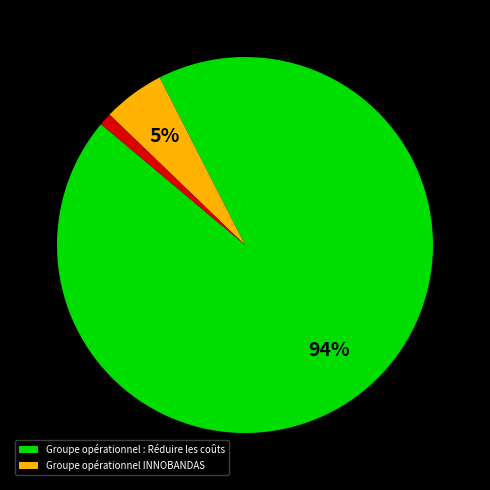

Does any single category account for the majority?

Yes